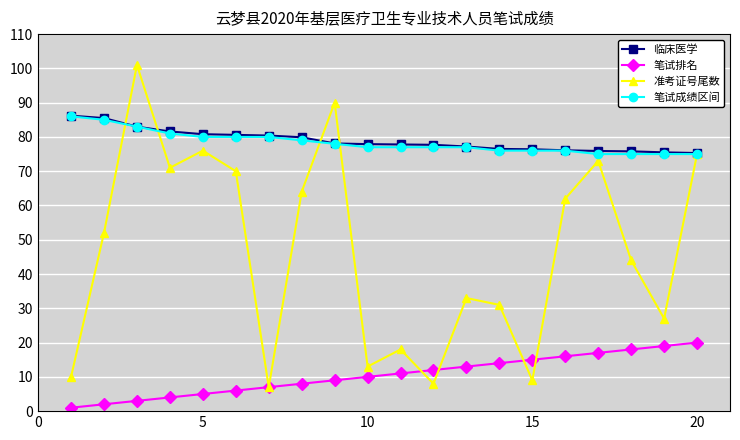

What is the lowest value of the 准考证号尾数 series?

7.0